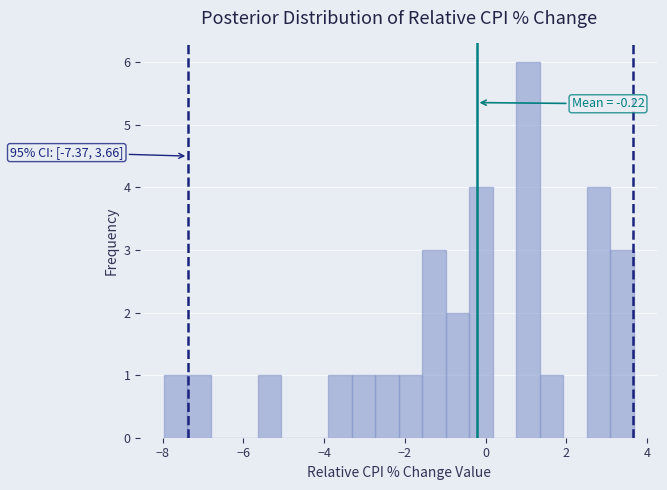

Around what value on the x-axis is the tallest bar? Give the approximate position of its centre, as read against the axis.

1.0